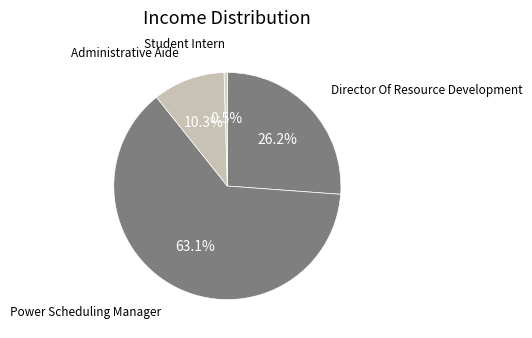

How many segments does this pie chart have?

4